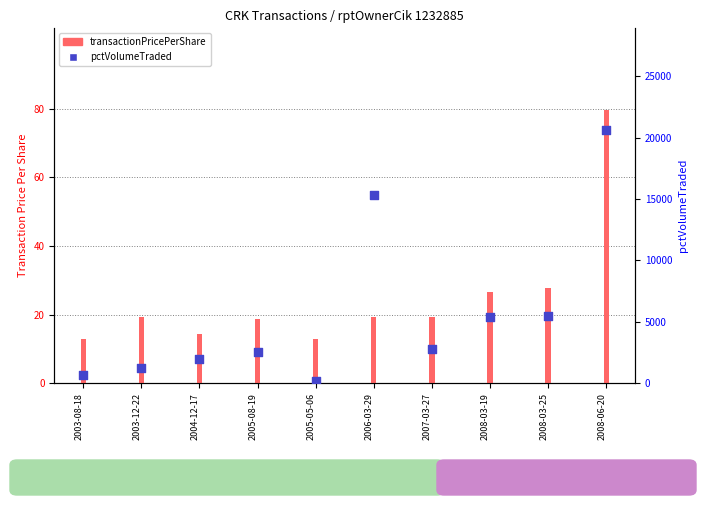

Is the value of pctVolumeTraded at 2006-03-29 greater than the value of transactionPricePerShare at 2005-05-06?

Yes